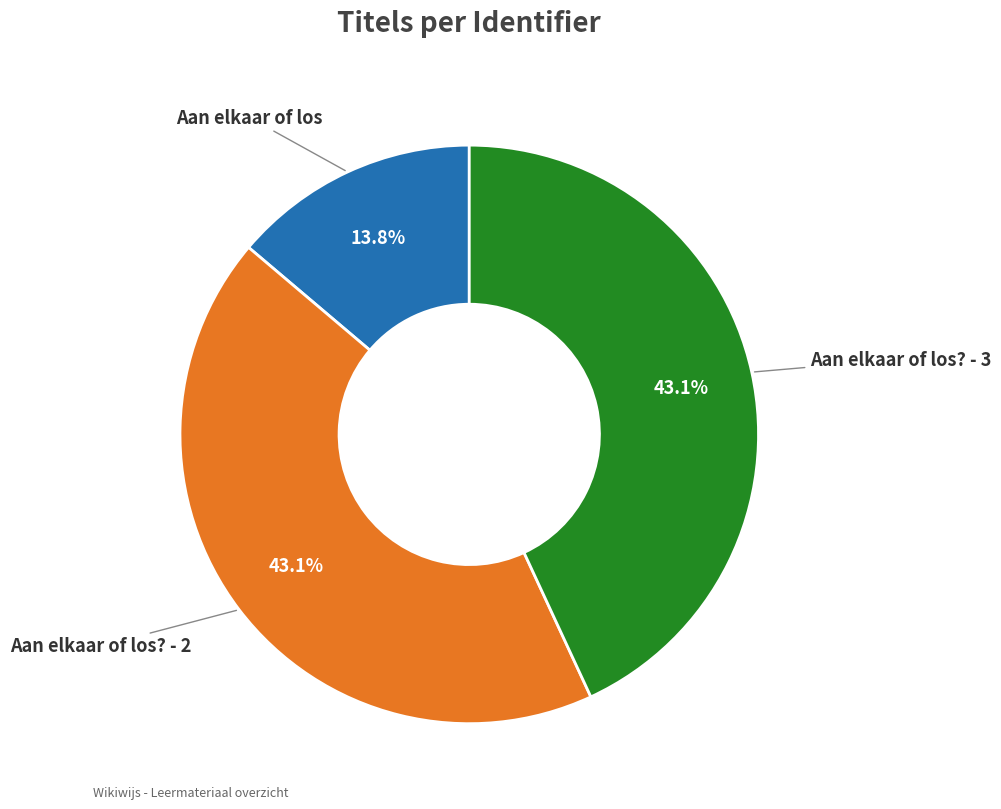

How many slices are in this pie chart?

3